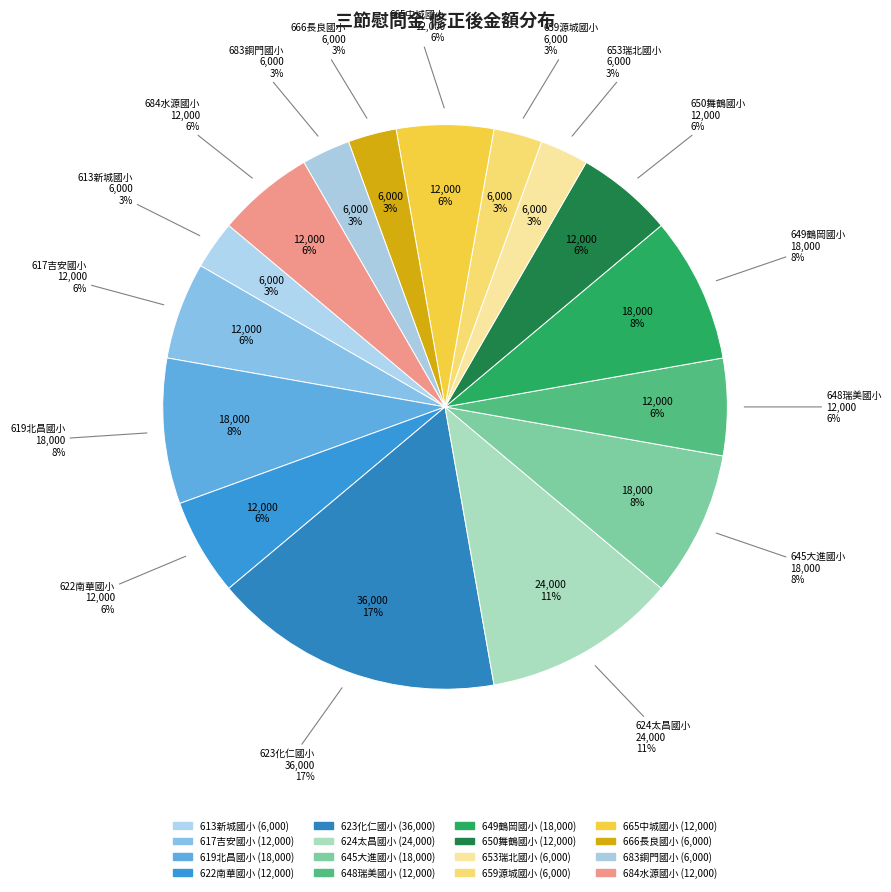

What is the change in value from 619北昌國小 to 659源城國小?

-12000